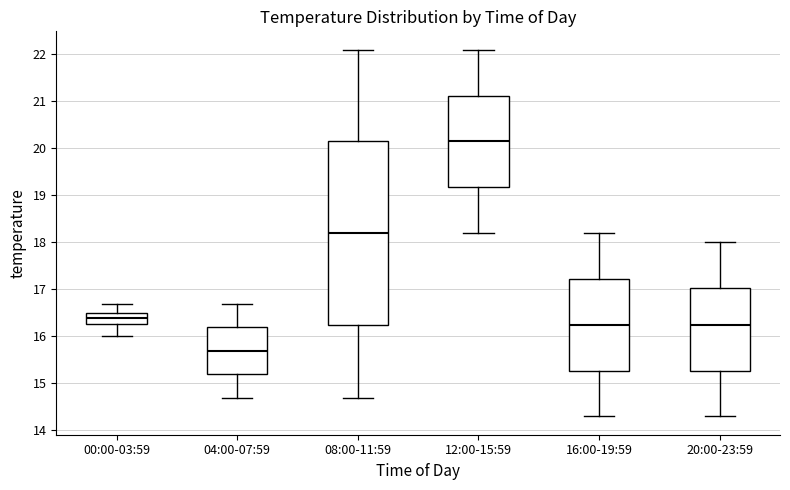

Comparing the boxes themselves (not the whiskers), which one is the tallest?

08:00-11:59